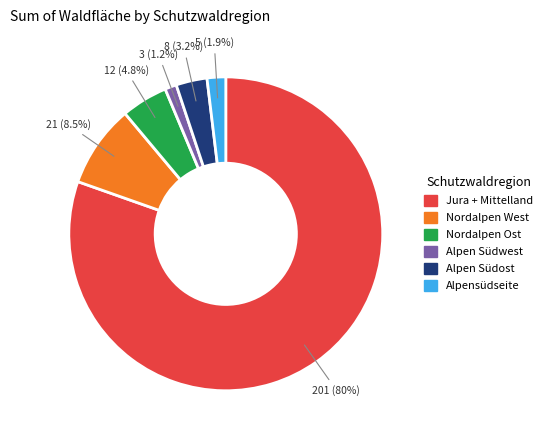

To the nearest percent, what portion does Alpen Südost represent?

3%